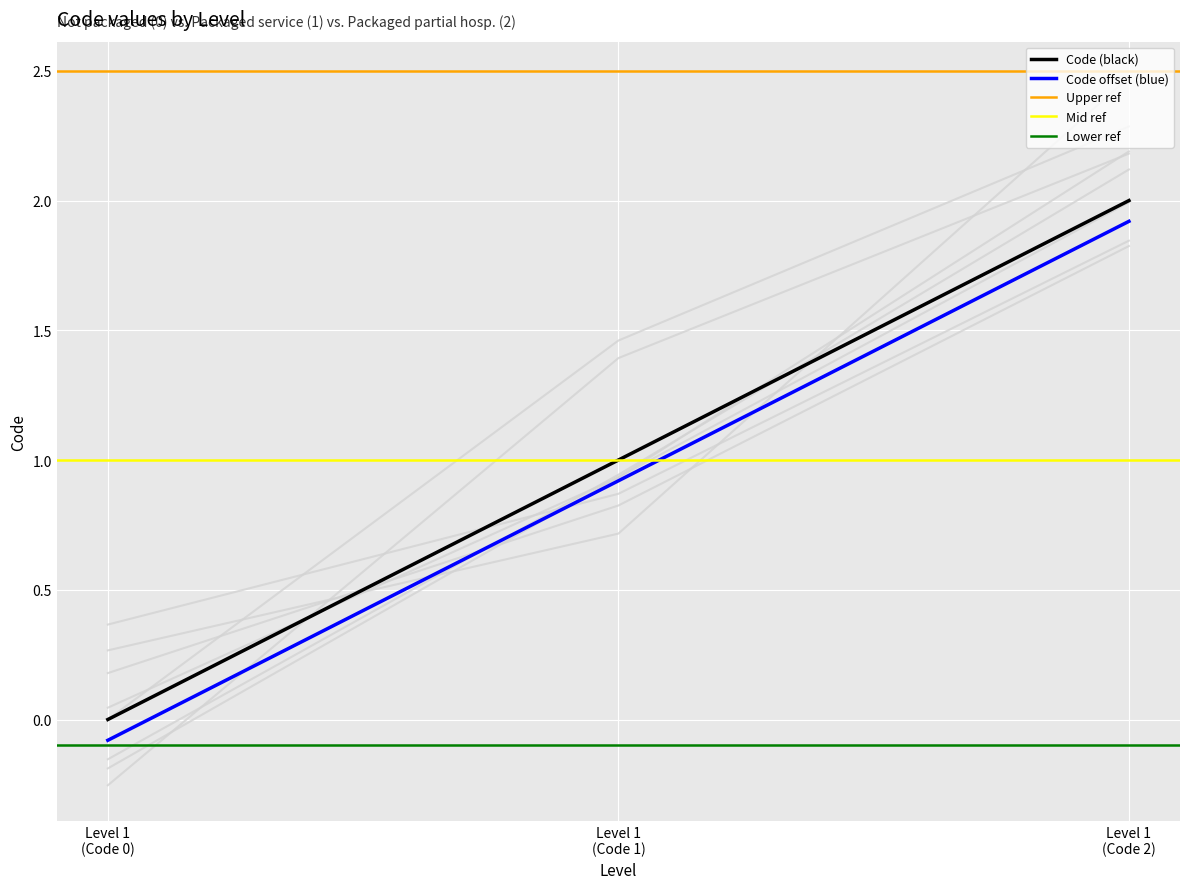

What is the maximum value for Code (black)?

2.0